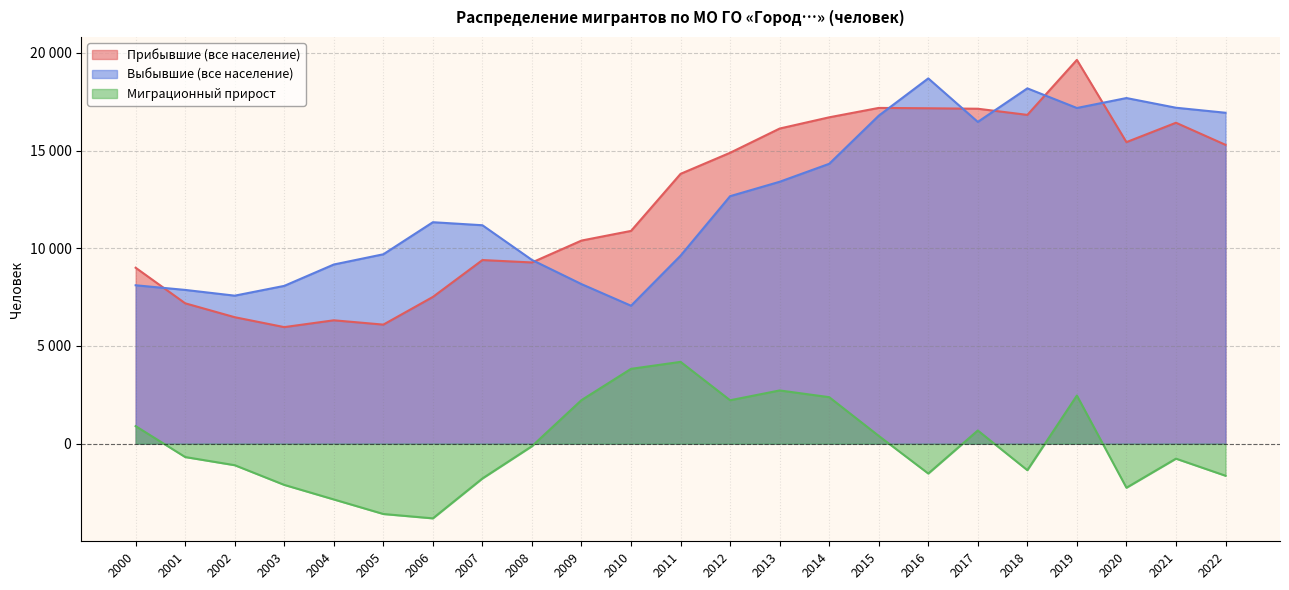

What is the difference between the second highest and second lowest values in the Выбывшие (все население) series?

10612